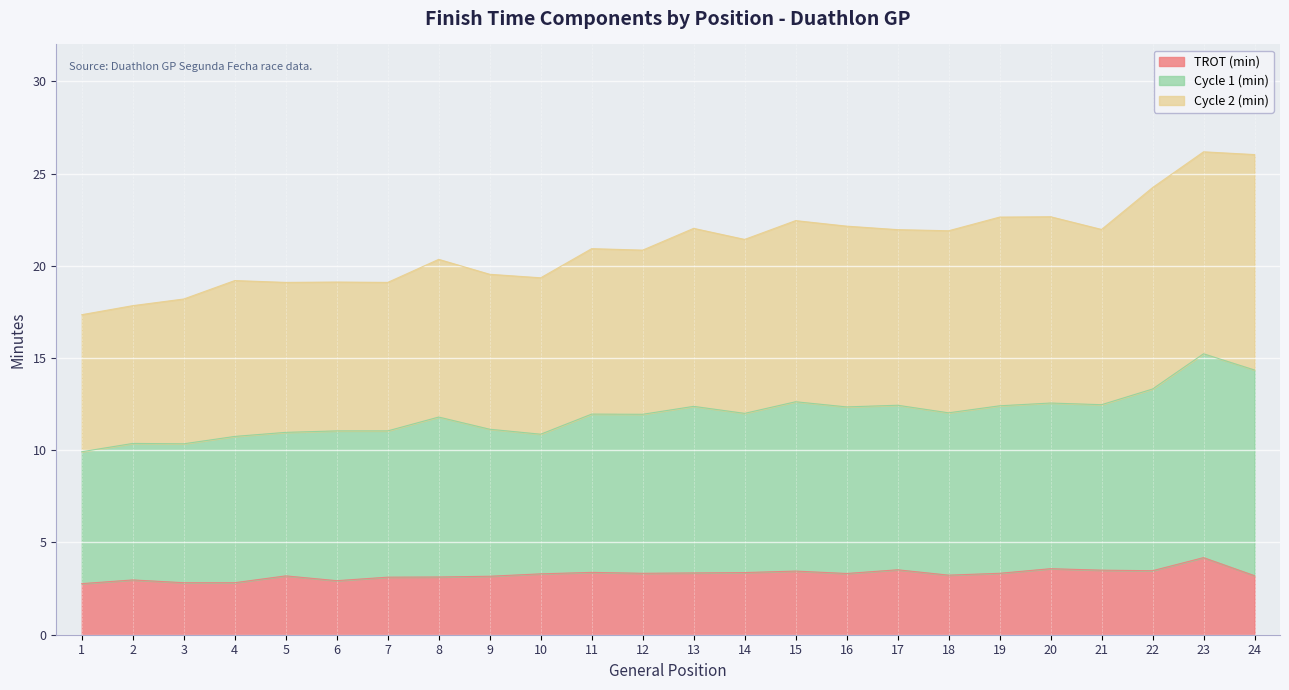

How many data points in Cycle 1 (min) are above 12?

11